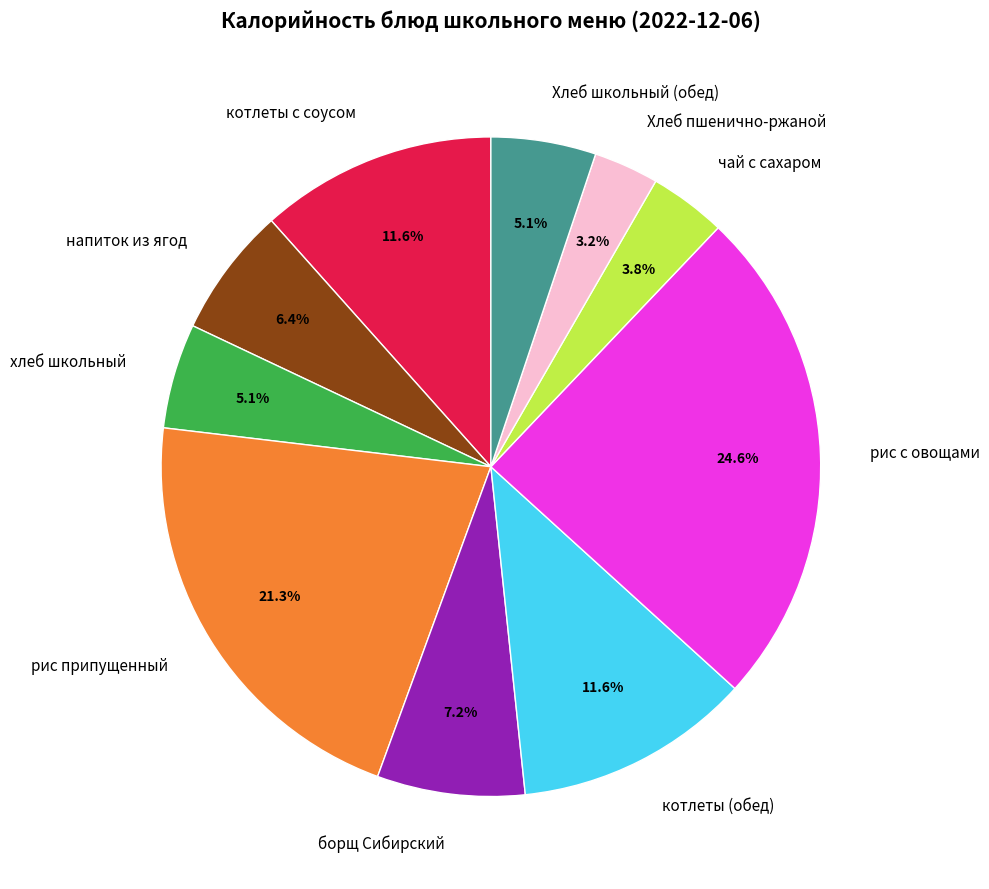

What is the ratio of the value at хлеб школьный to the value at Хлеб школьный (обед)?

1.0